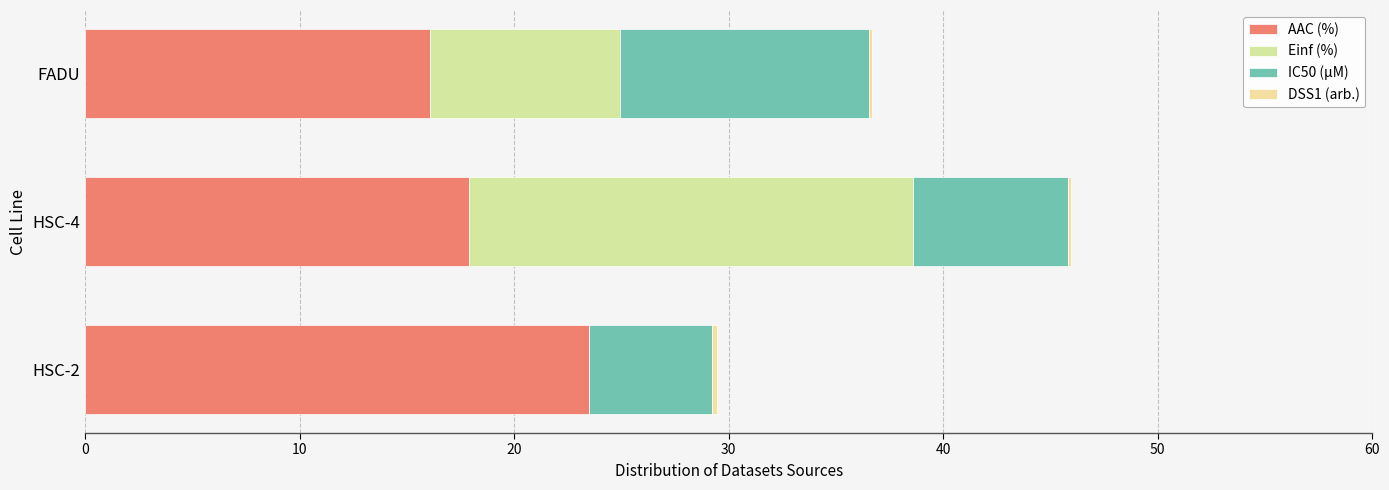

What is the difference between the maximum and second lowest values in the IC50 (µM) series?

4.4